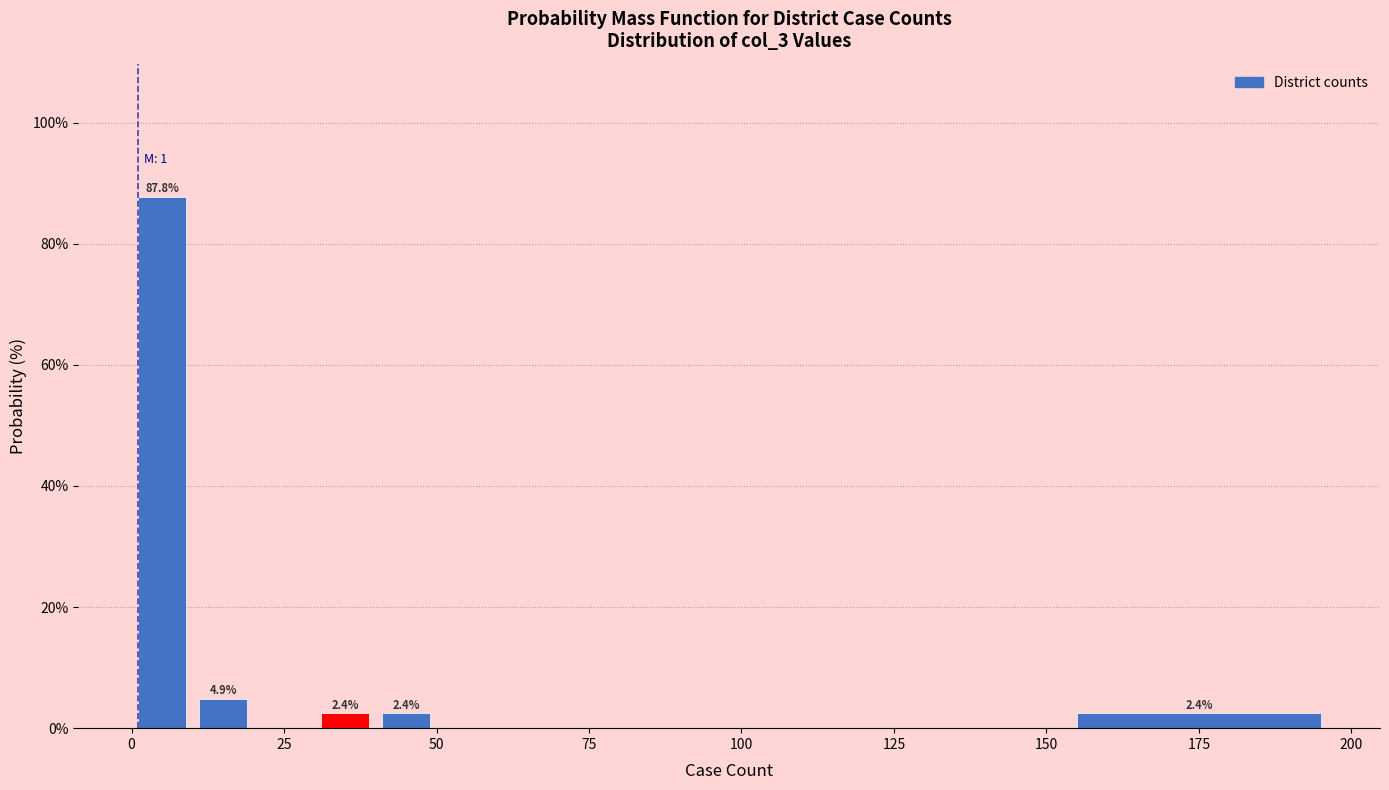

Around what value on the x-axis is the tallest bar? Give the approximate position of its centre, as read against the axis.

5